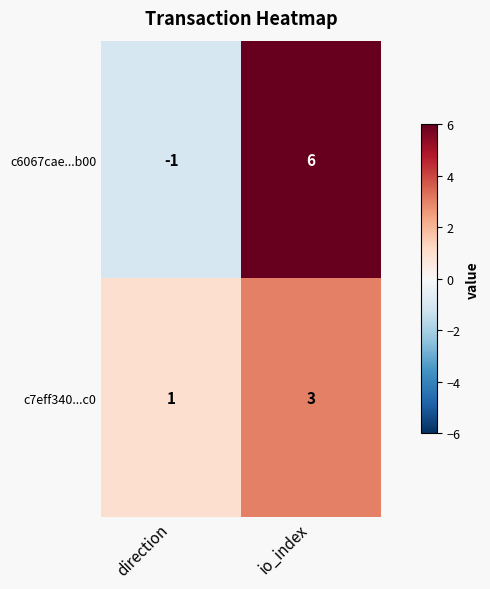

What is the sum of all c7eff340...c0 values?

4